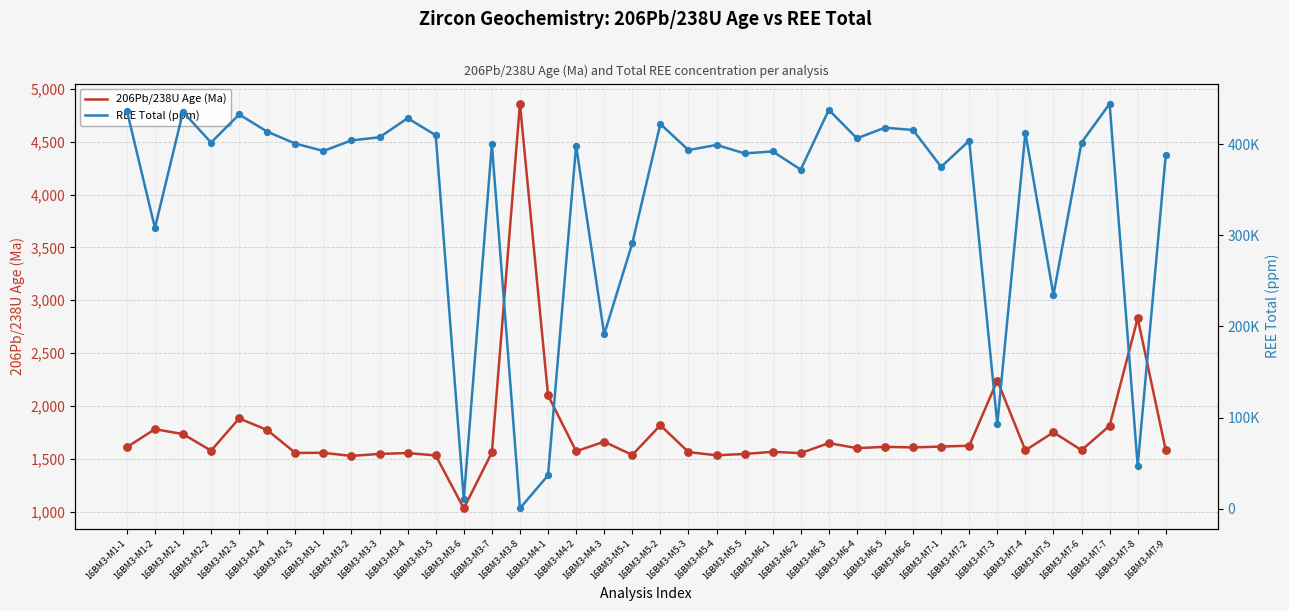

Is the value of 206Pb/238U Age (Ma) at 16BM3-M6-4 greater than the value of REE Total (ppm) at 16BM3-M5-3?

No